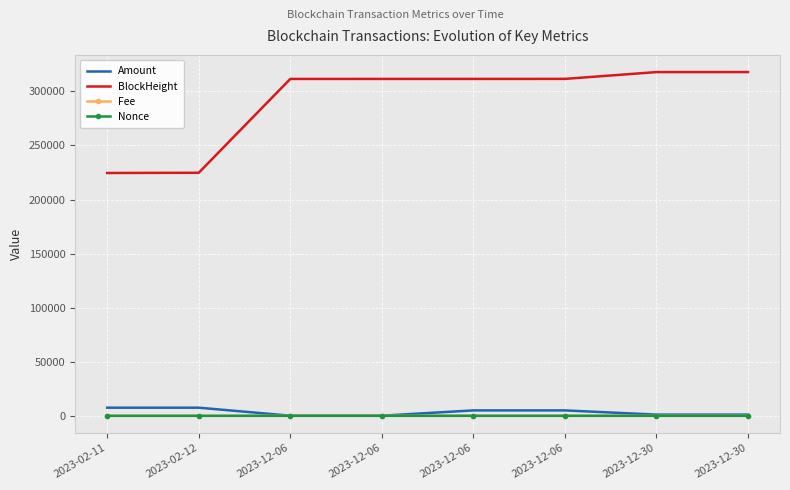

At which label is BlockHeight closest to 271220?

2023-12-06